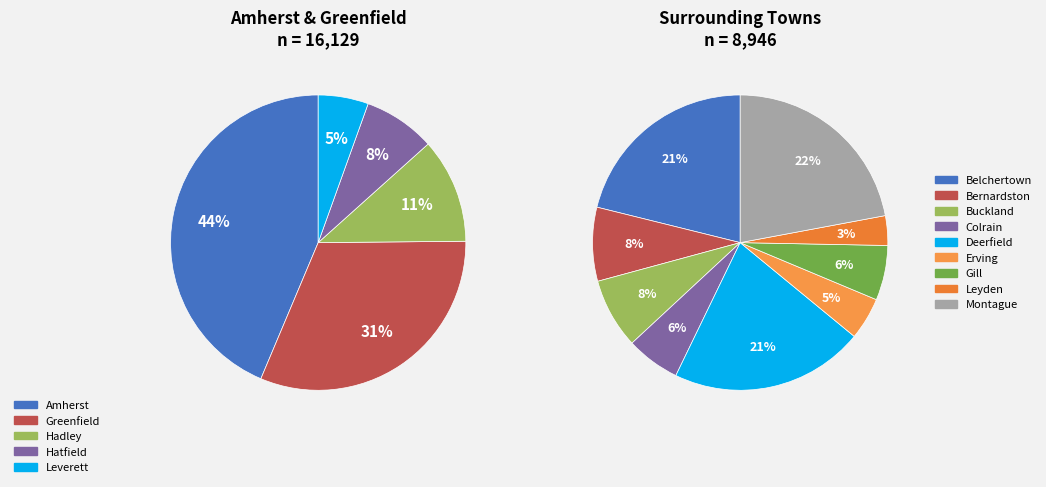

What is the change in value from Amherst to Belchertown?

-5150